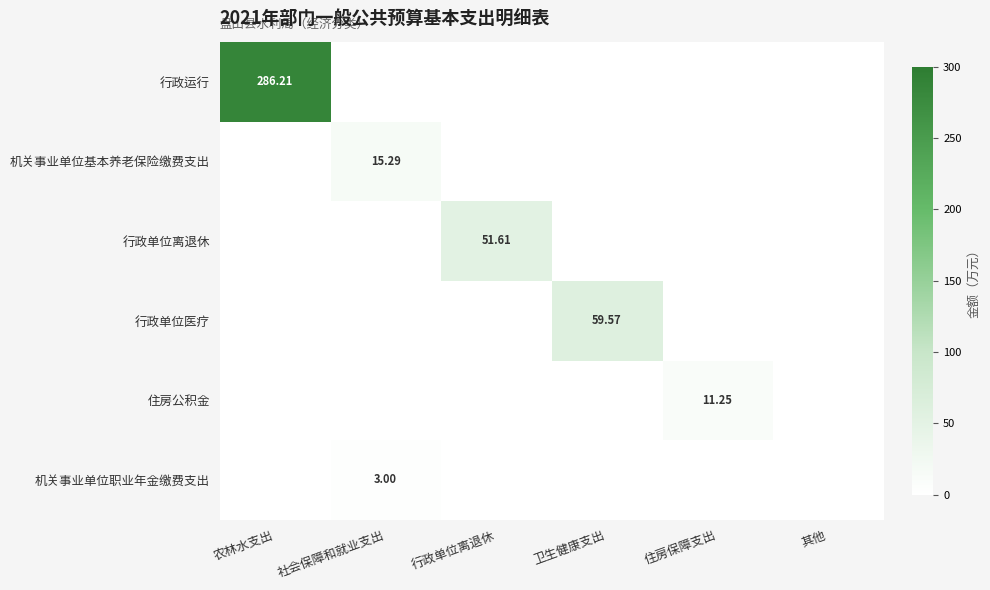

Is it true that 行政单位医疗 equals 20.6 at 住房保障支出?

False